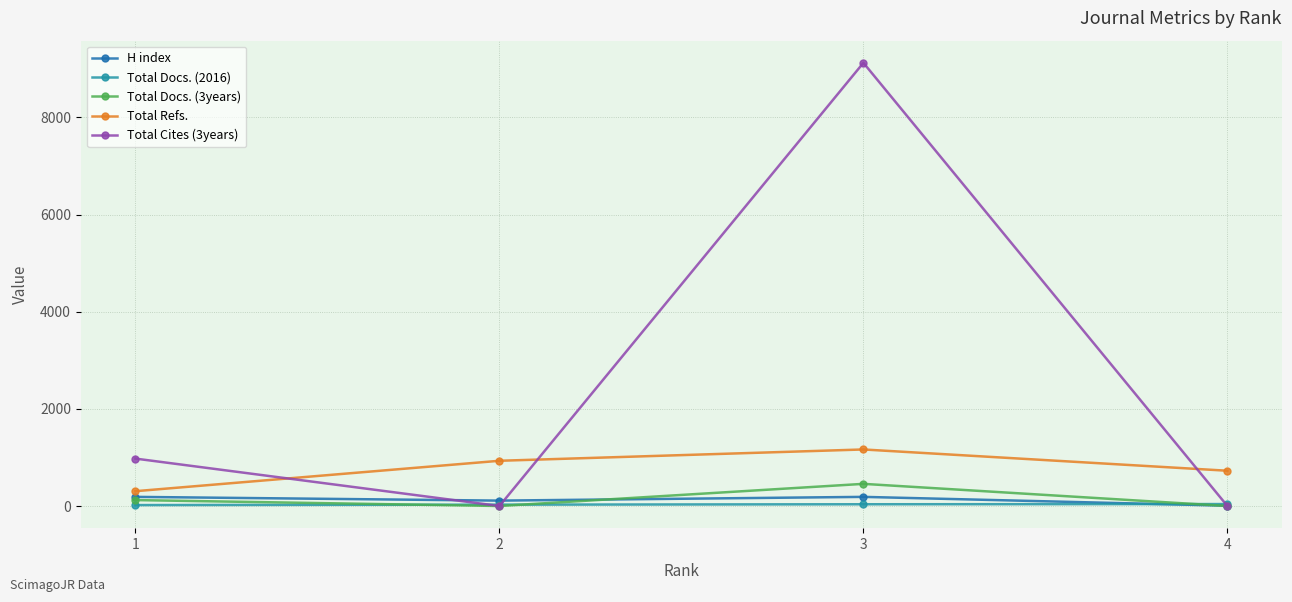

What is the difference between the Total Cites (3years) values at 3 and 4?

9123